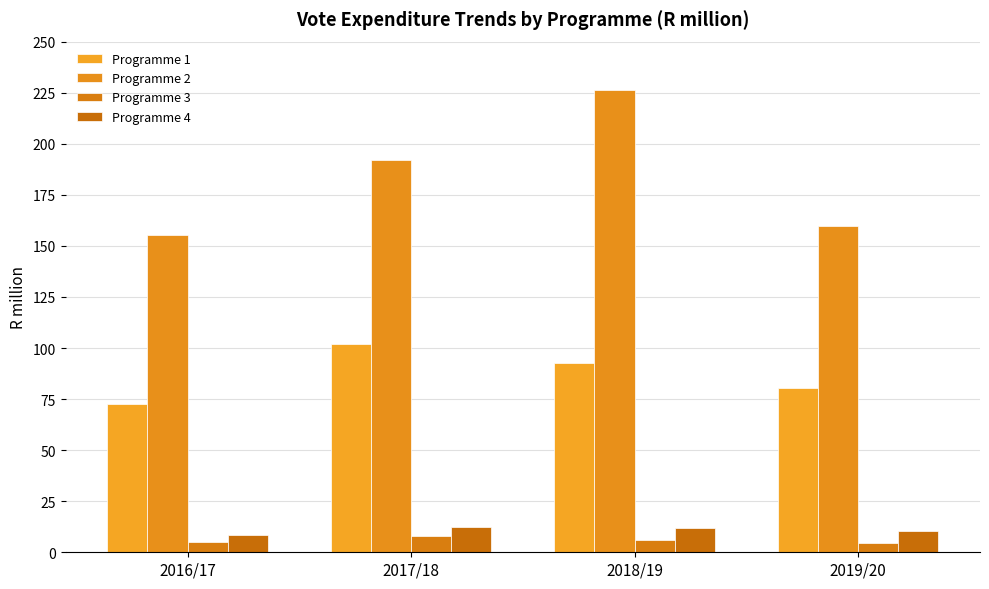

At which category is the sum across all series the highest?

2018/19